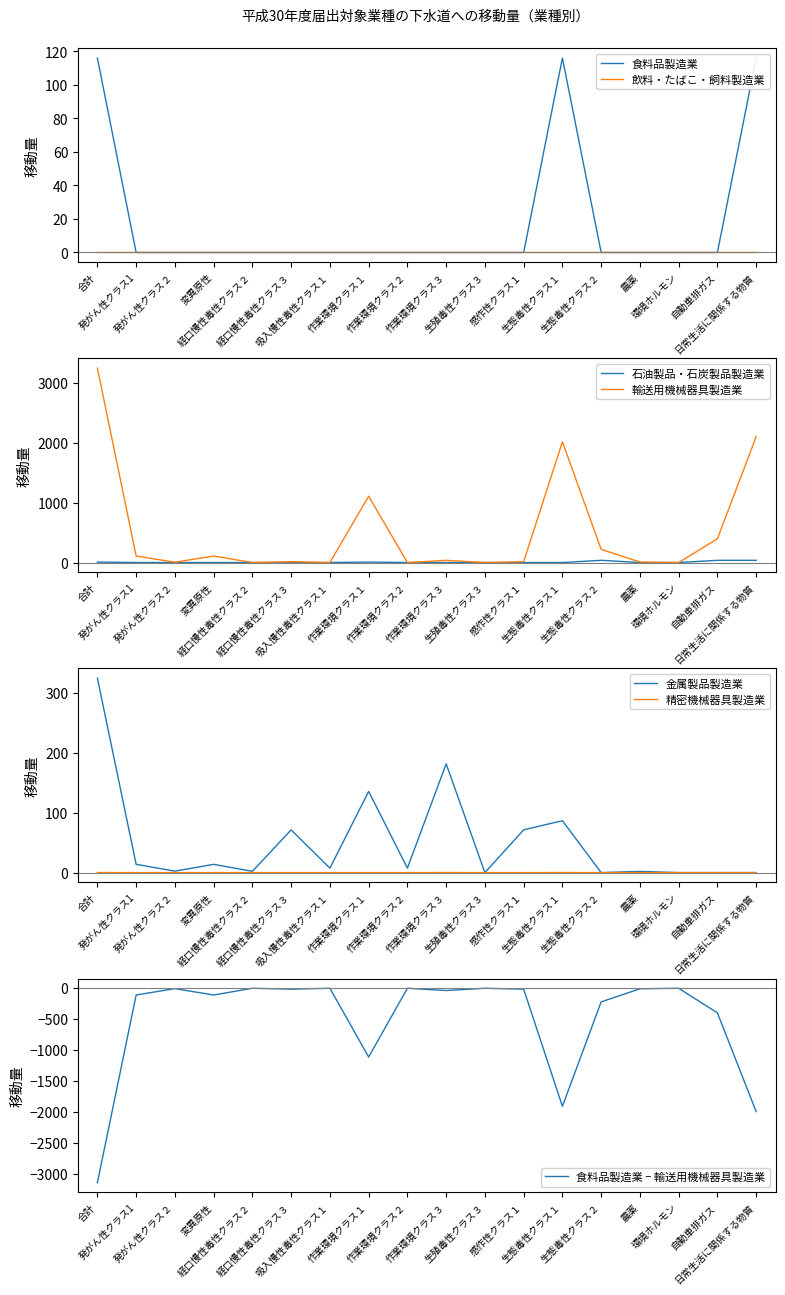

What is the label of the 1st point from the left?

合計